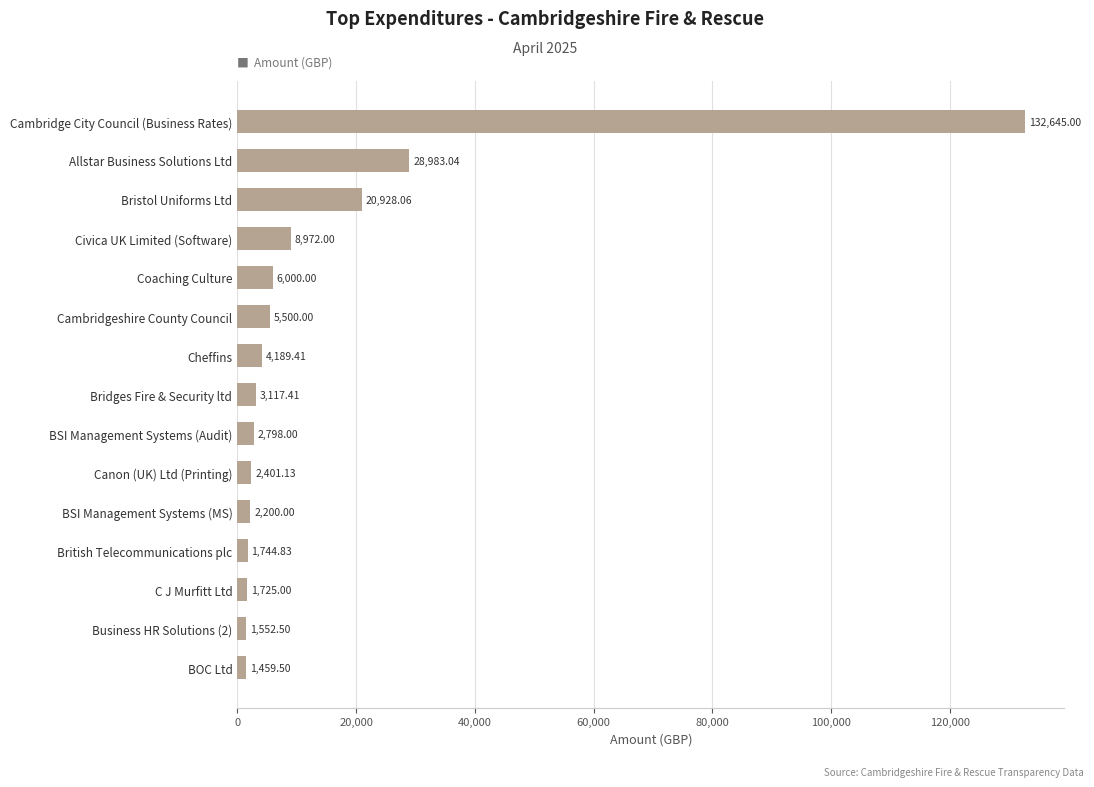

What is the average value?

14947.7